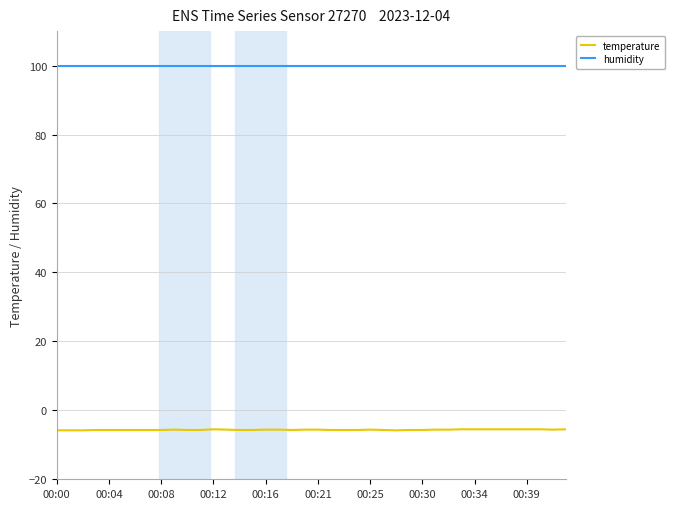

Which series has the largest total across all categories?

humidity